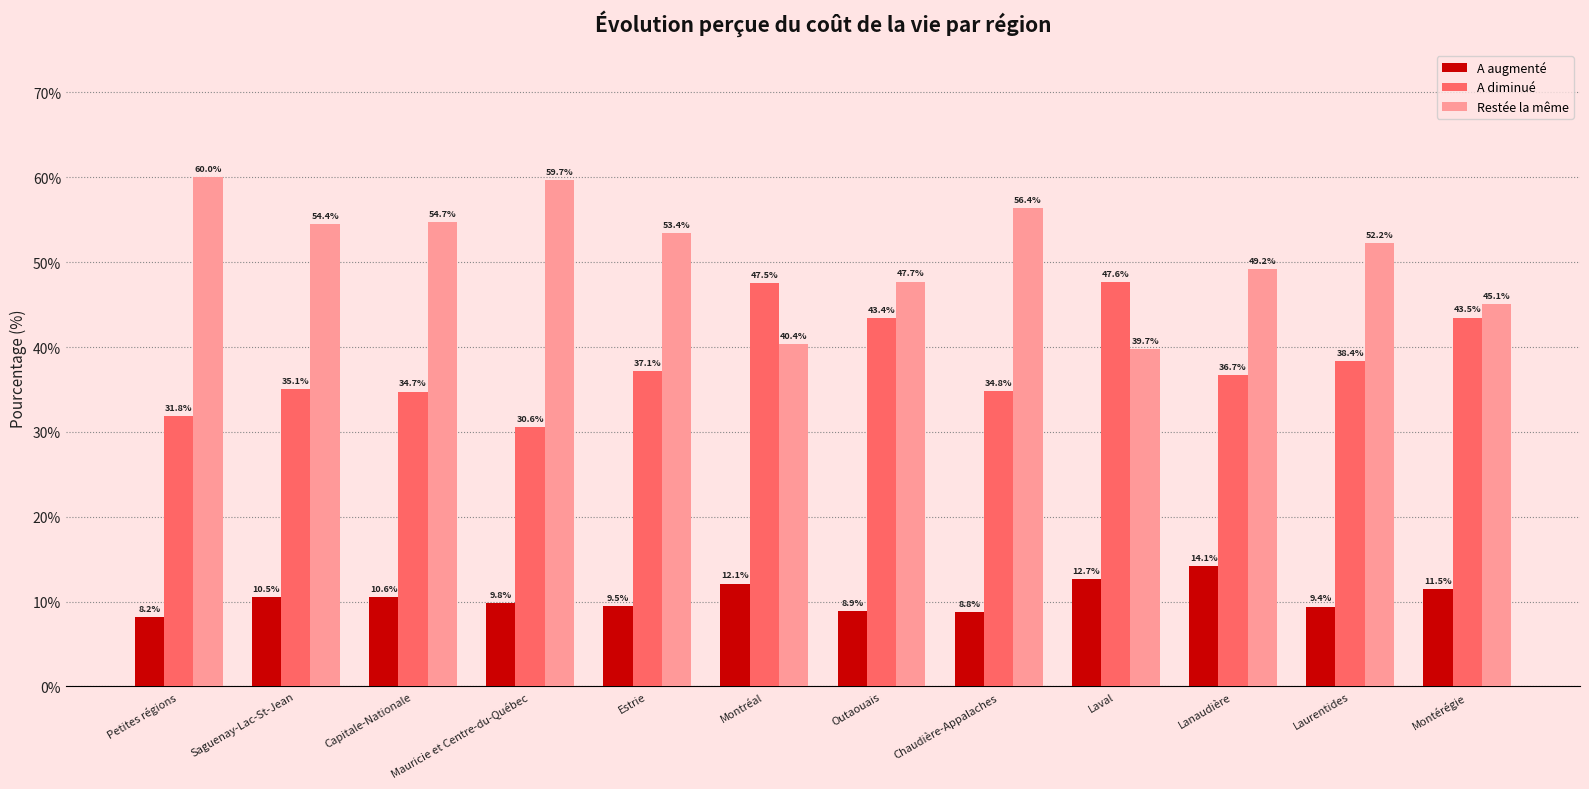

How many values in the A diminué series are below 37?

6